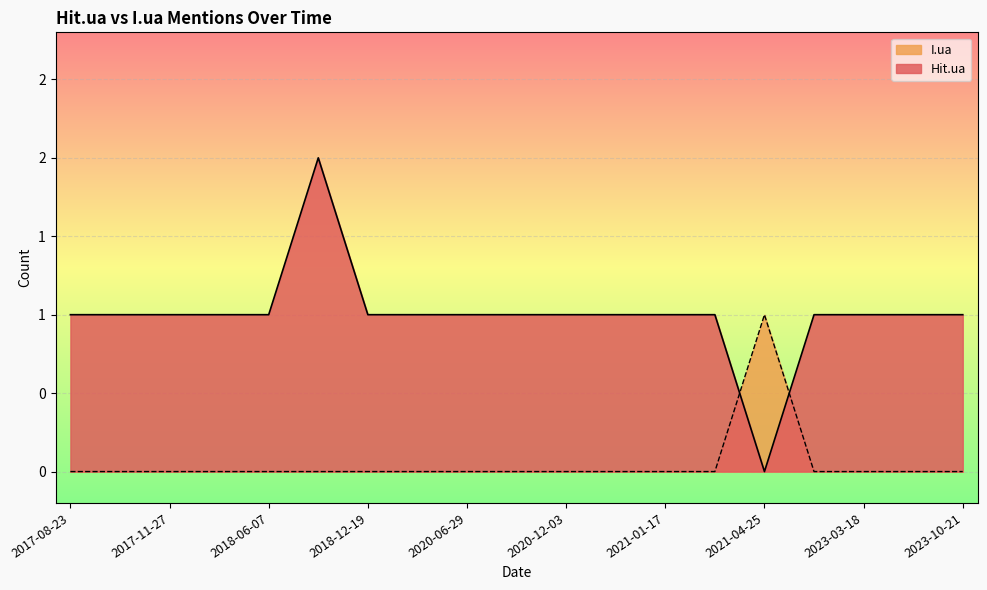

What are all the series names shown in the legend?

I.ua, Hit.ua